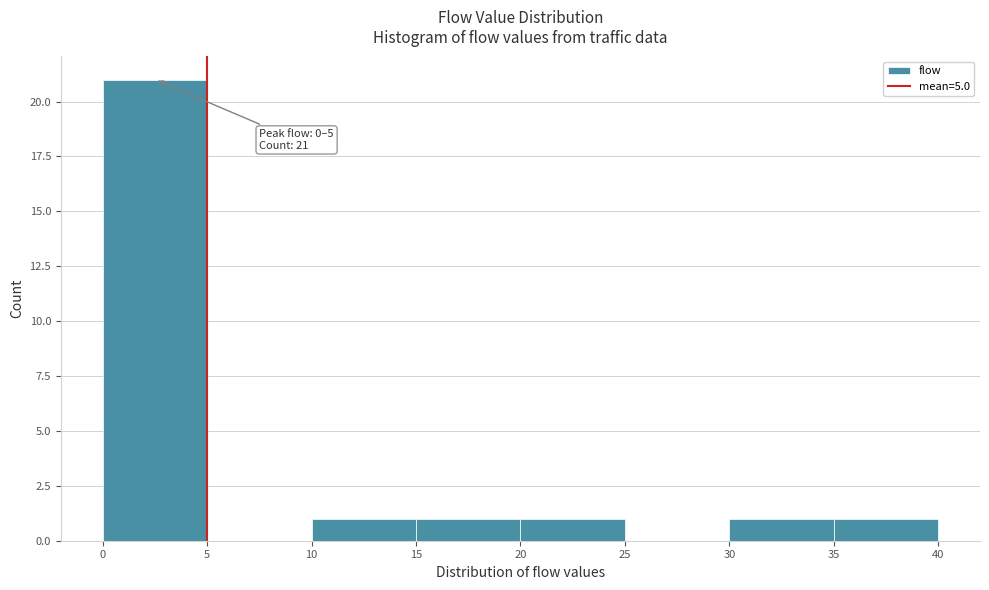

Over which range of the x-axis is the bar tallest?

0 to 5